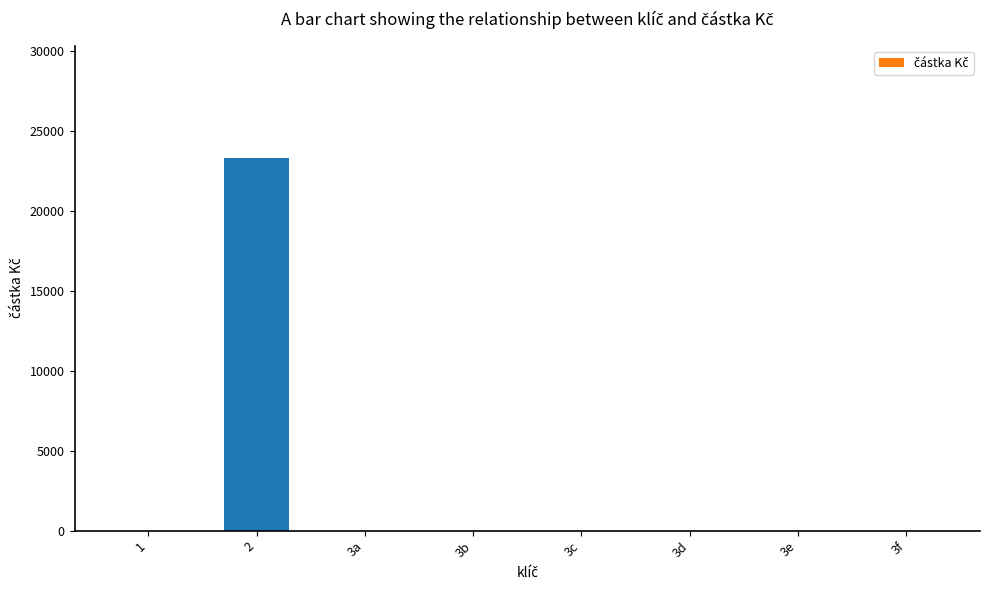

Are the bars horizontal?

No